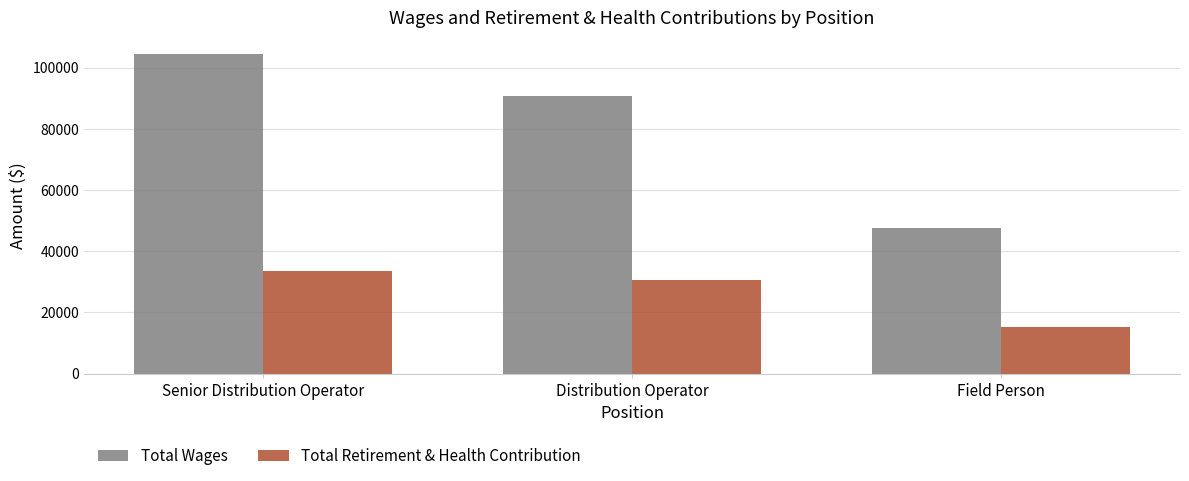

Reading left to right, transcribe all the data shown in this chart.

Total Wages: 104576	90650	47667
Total Retirement & Health Contribution: 33513	30699	15278